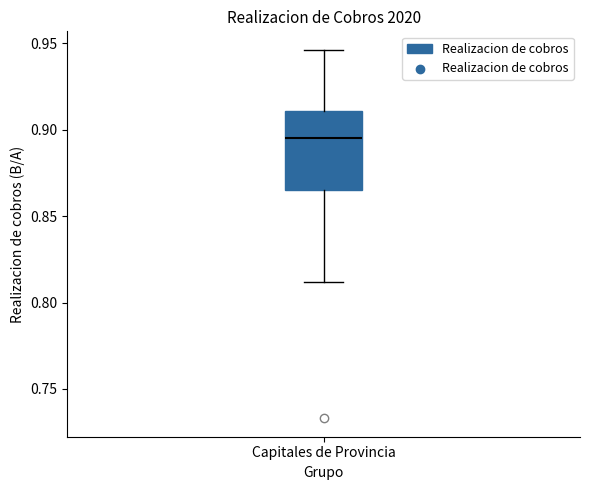

Transcribe this box plot: give where the median line is, the range the box spans, and where the two whiskers end, as read against the y-axis. The values are not printed on the chart, so give them approximately, as read against the axis.

median 0.895, box 0.865 to 0.910, whiskers 0.810 to 0.945